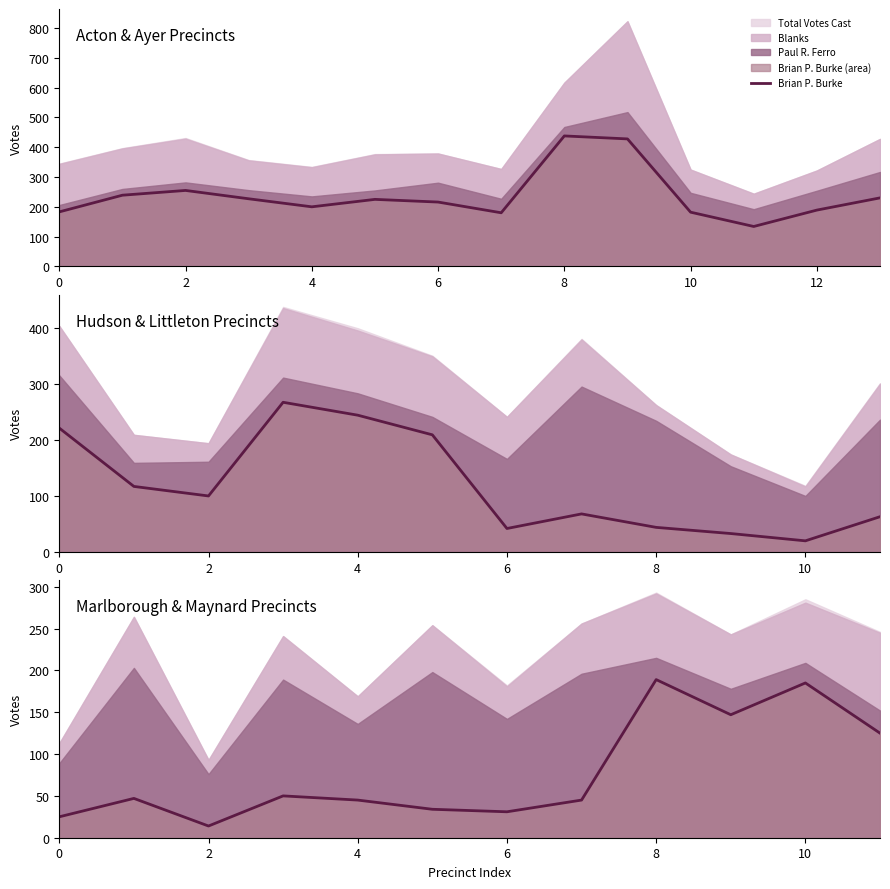

How many interior local peaks (higher than both neighbors) does the data have?

4